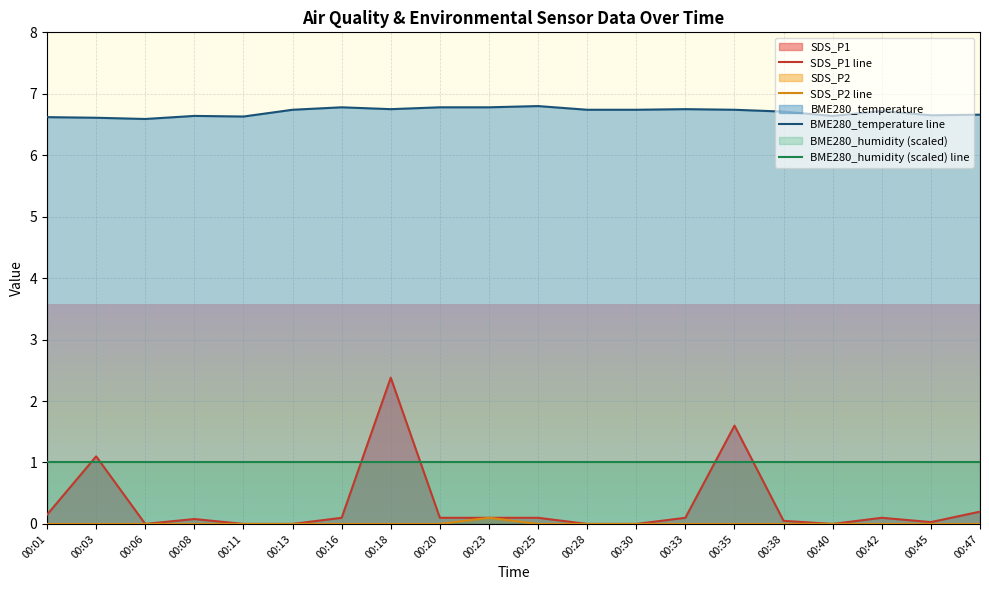

Is the value of BME280_temperature line at 00:47 greater than the value of SDS_P1 line at 00:38?

Yes